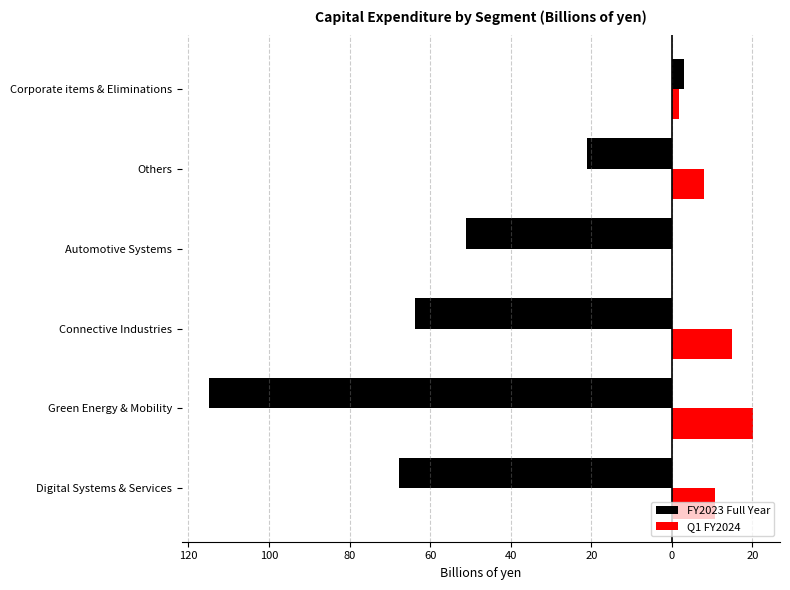

What are all the series names shown in the legend?

FY2023 Full Year, Q1 FY2024